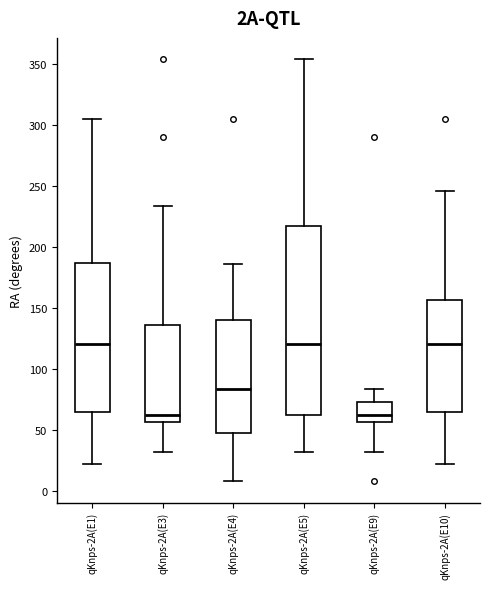

Reading left to right, transcribe this box plot: for each box, give where its median line is, the range the box spans, and where its two whiskers end, as read against the y-axis. The values are not printed on the chart, so give them approximately, as read against the axis.

qKnps-2A(E1): median 120, box 65 to 185, whiskers 20 to 305
qKnps-2A(E3): median 65, box 55 to 135, whiskers 30 to 235
qKnps-2A(E4): median 85, box 50 to 140, whiskers 10 to 185
qKnps-2A(E5): median 120, box 65 to 220, whiskers 30 to 355
qKnps-2A(E9): median 65, box 55 to 75, whiskers 30 to 85
qKnps-2A(E10): median 120, box 65 to 155, whiskers 20 to 245